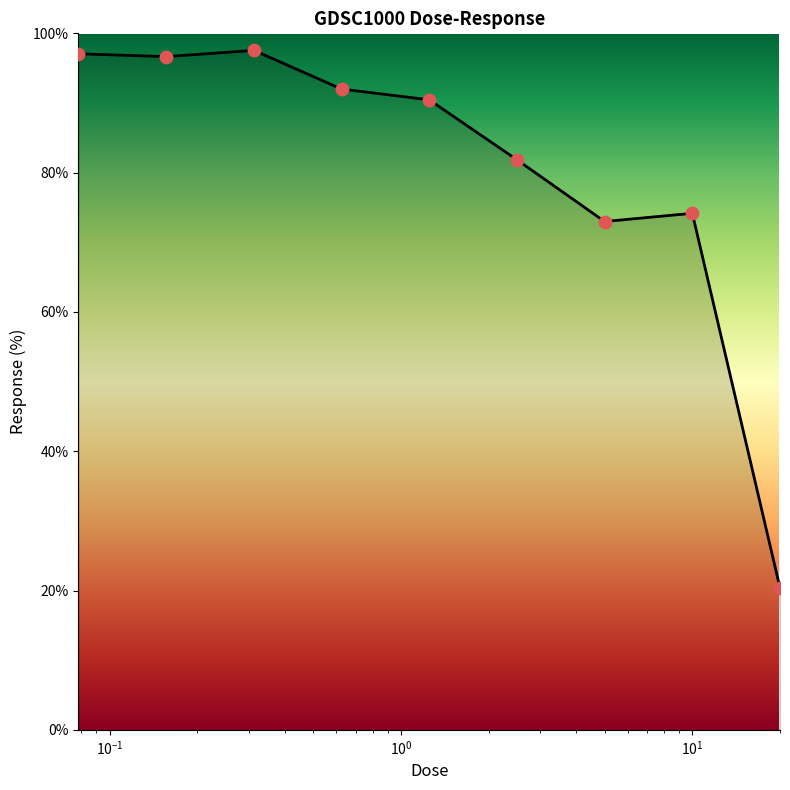

What is the minimum value shown in the chart?

20.4